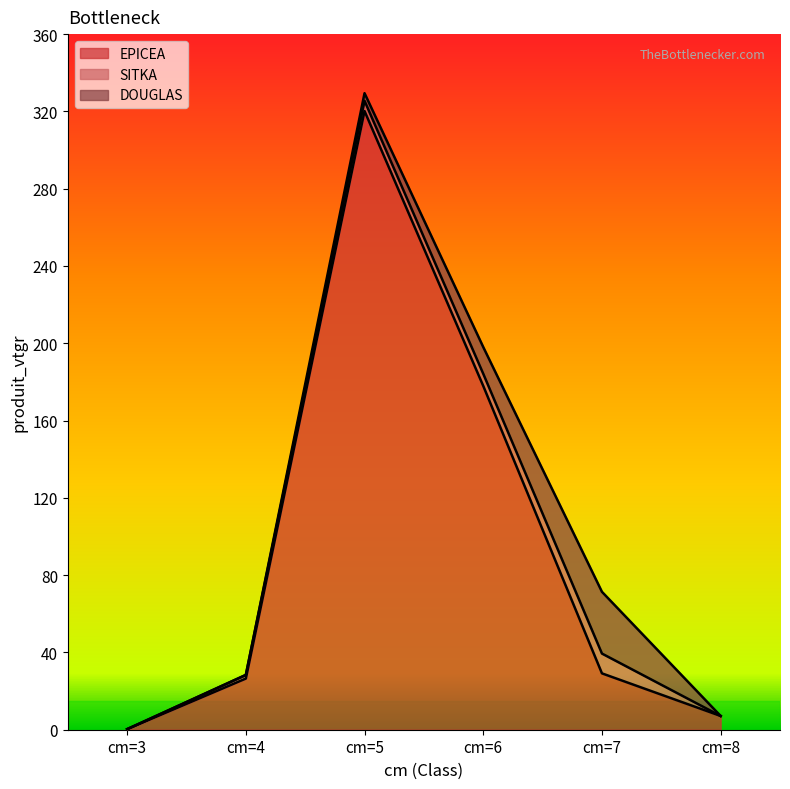

How many series are shown in this chart?

3